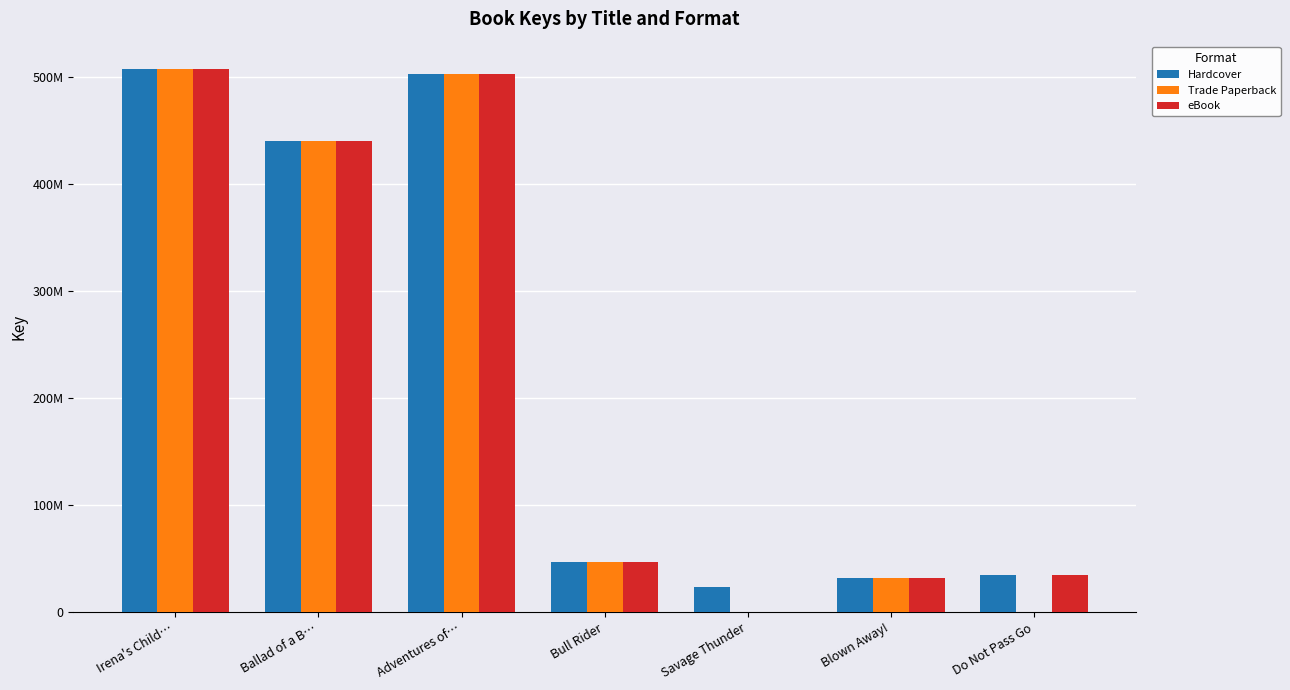

Are the bars grouped side by side (vs. stacked)?

Yes